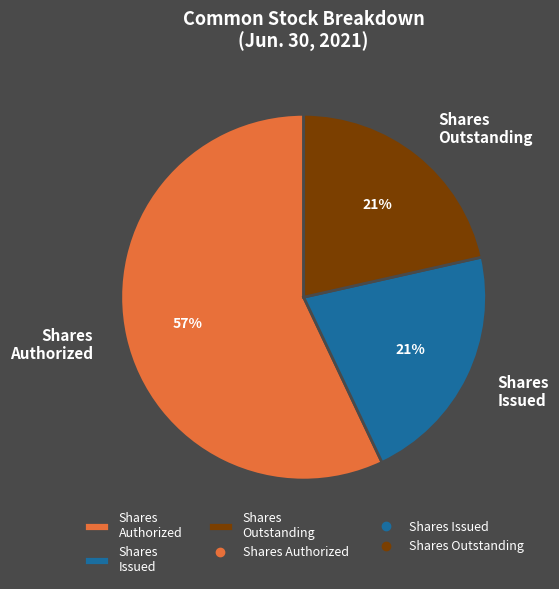

Which slice represents more than half of the pie?

Shares Authorized